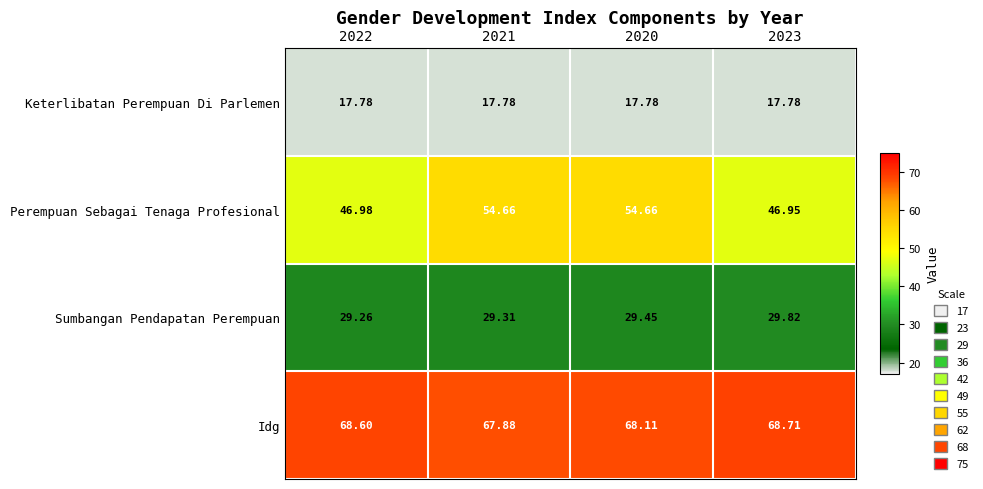

Which series has the largest total across all categories?

Idg